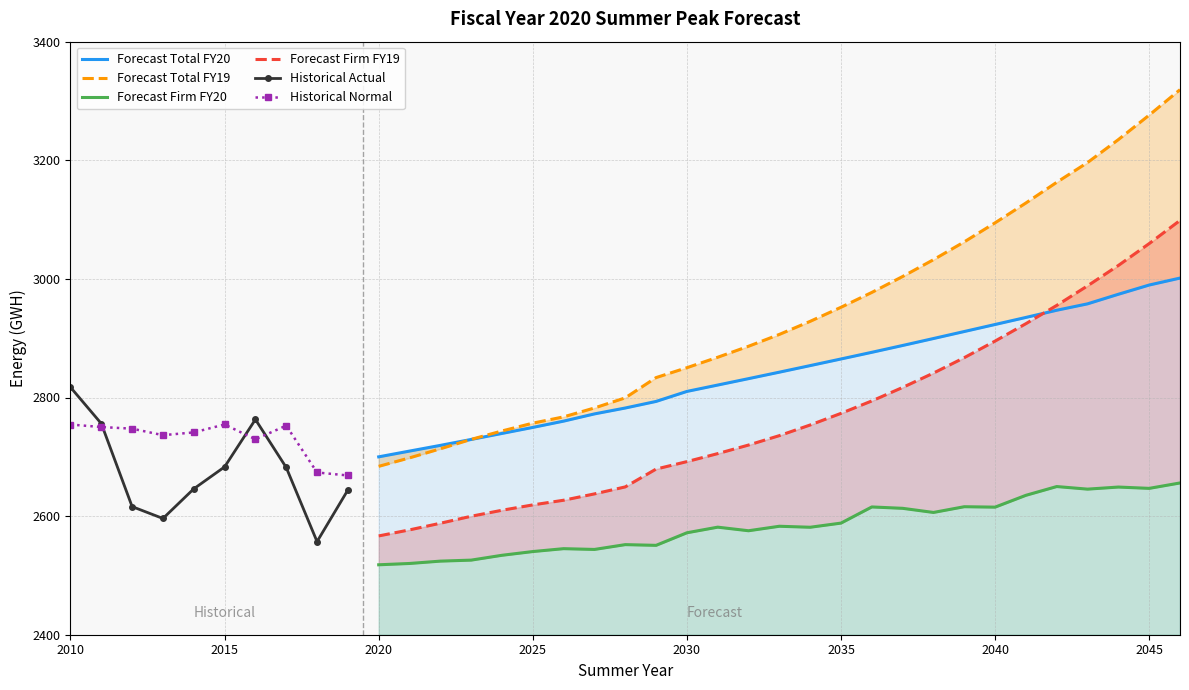

What is the total value across all series at 2033?

11067.7